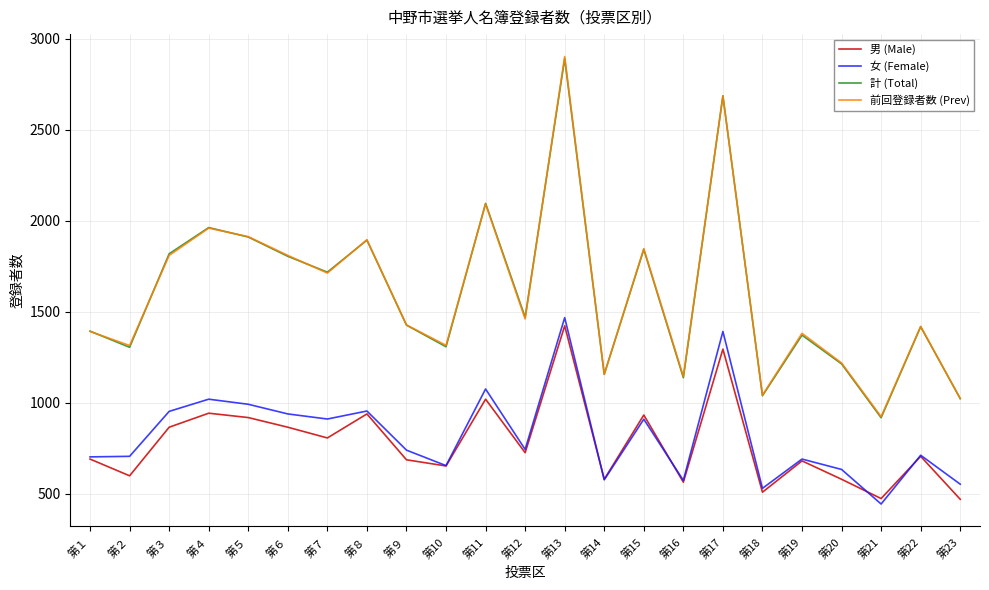

At which label does 女 (Female) first exceed 740?

第３